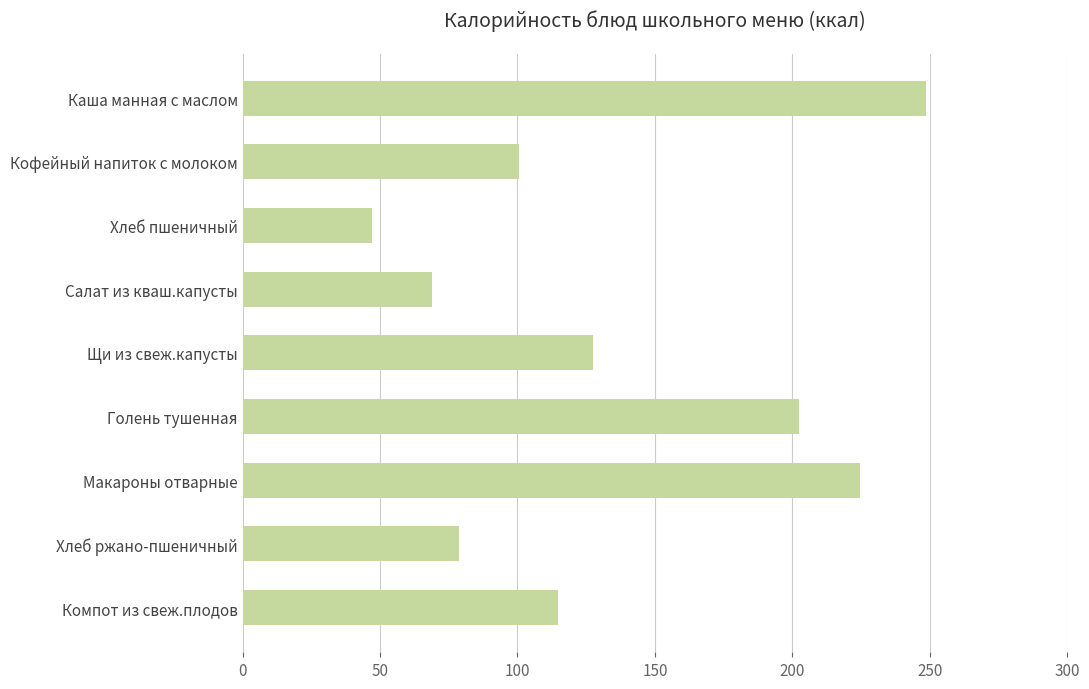

Is it true that the value at Кофейный напиток с молоком is 100.6?

True